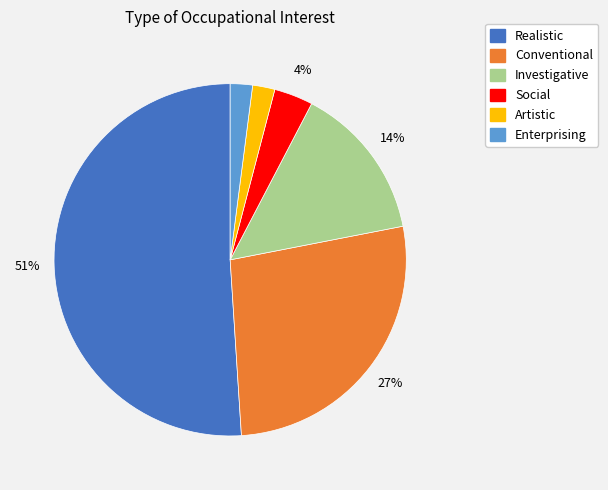

Does Realistic account for over 50% of the chart?

Yes